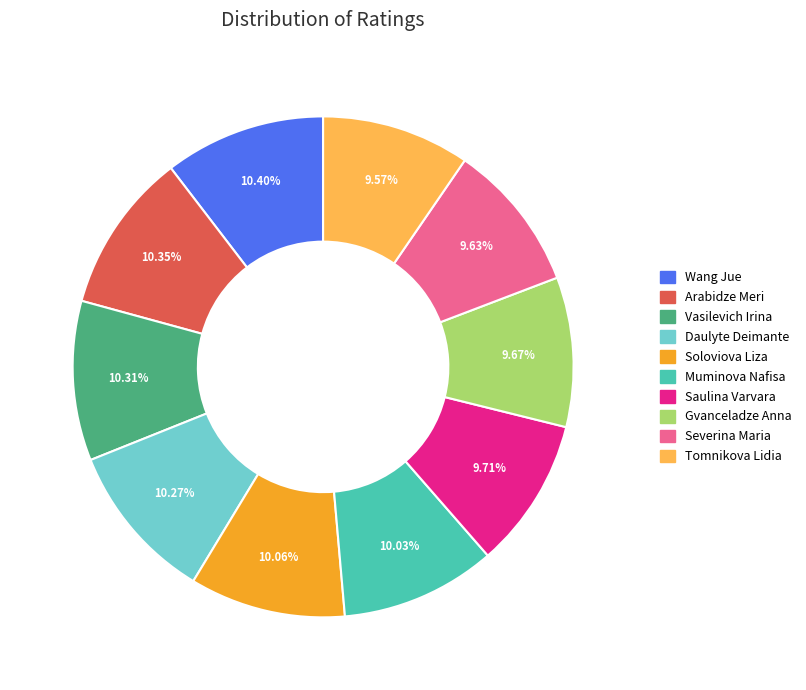

To the nearest percent, what is the combined percentage of Soloviova Liza and Muminova Nafisa?

20%